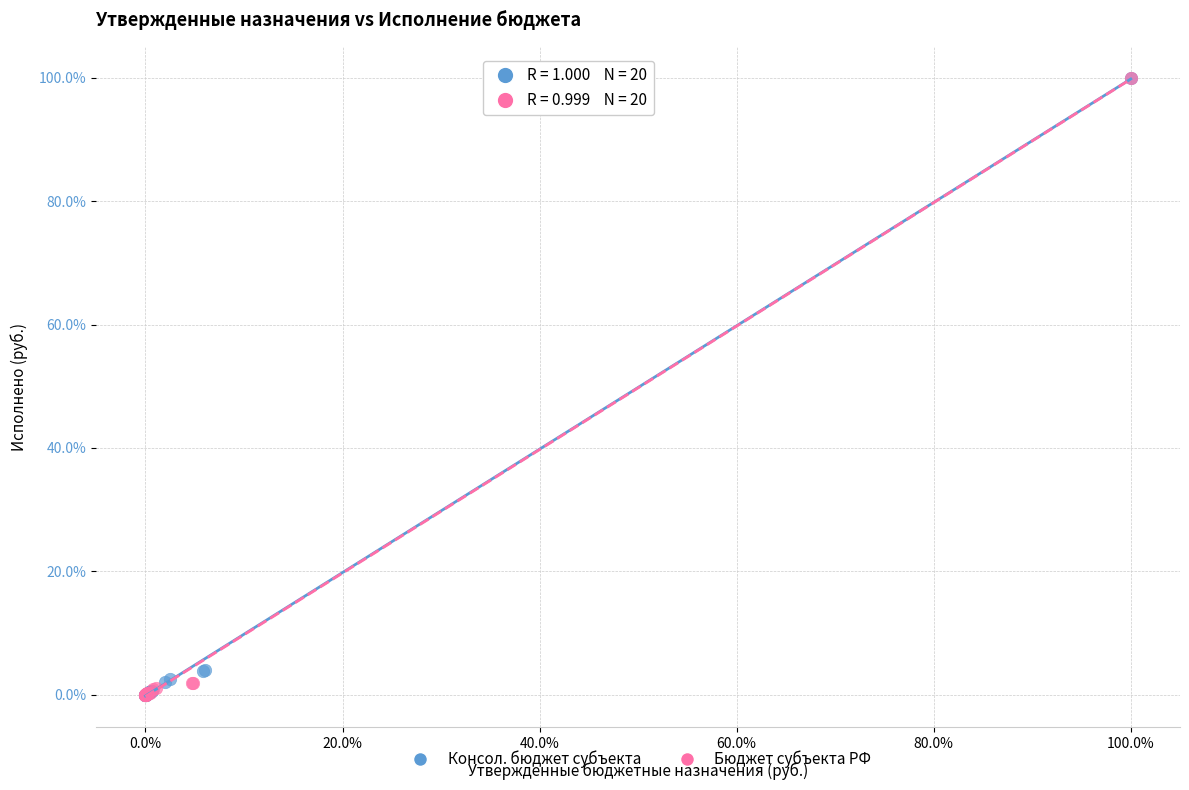

What are all the series names shown in the legend?

Консол. бюджет субъекта, Бюджет субъекта РФ